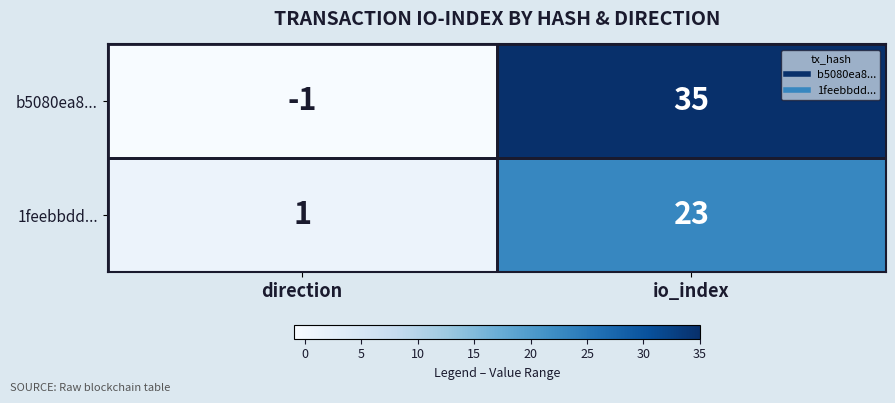

Between direction and io_index, which series saw the biggest shift?

b5080ea8...